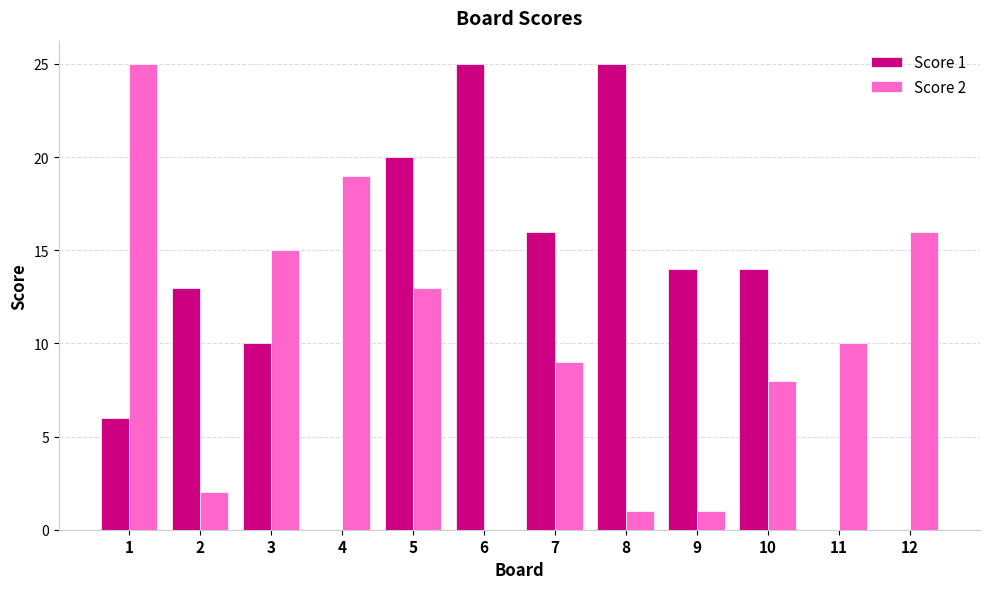

The Score 2 series shows 4 at 11. True or false?

False